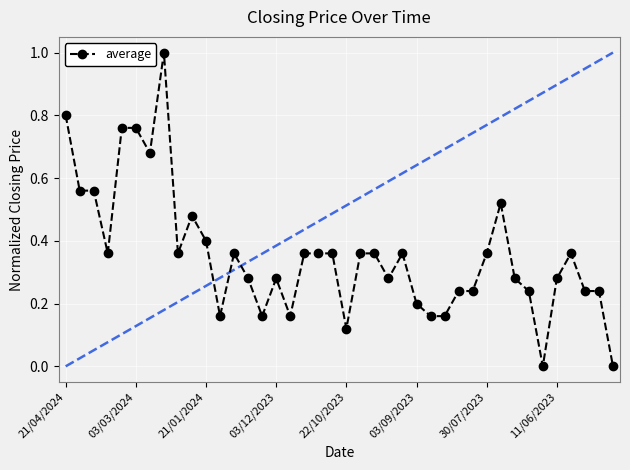

Is this an area chart (filled region under the line)?

No